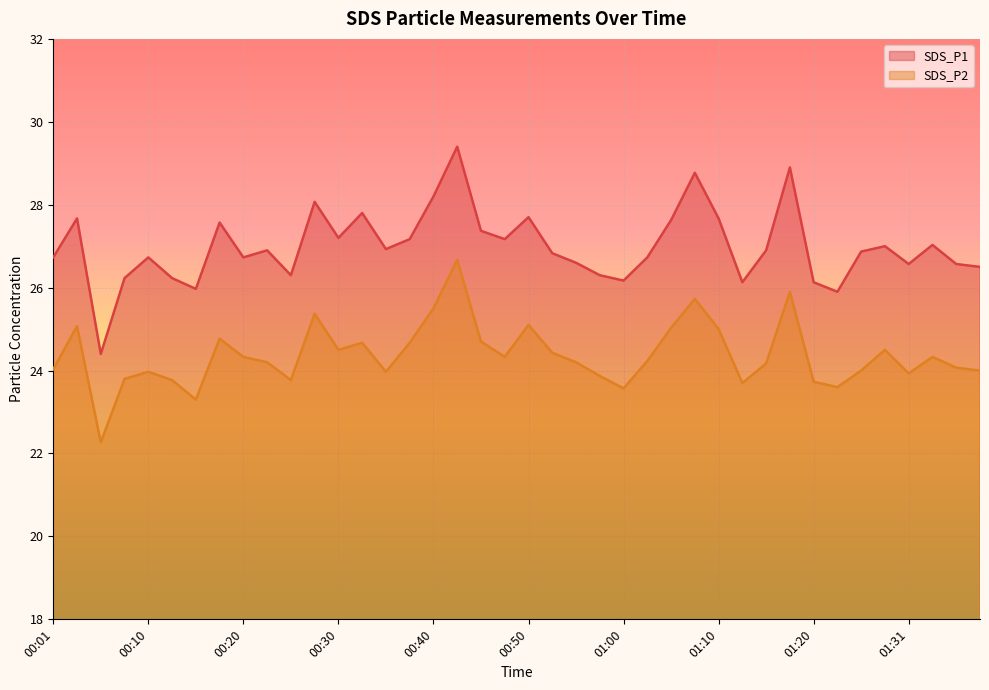

At which category is the sum across all series the highest?

00:42